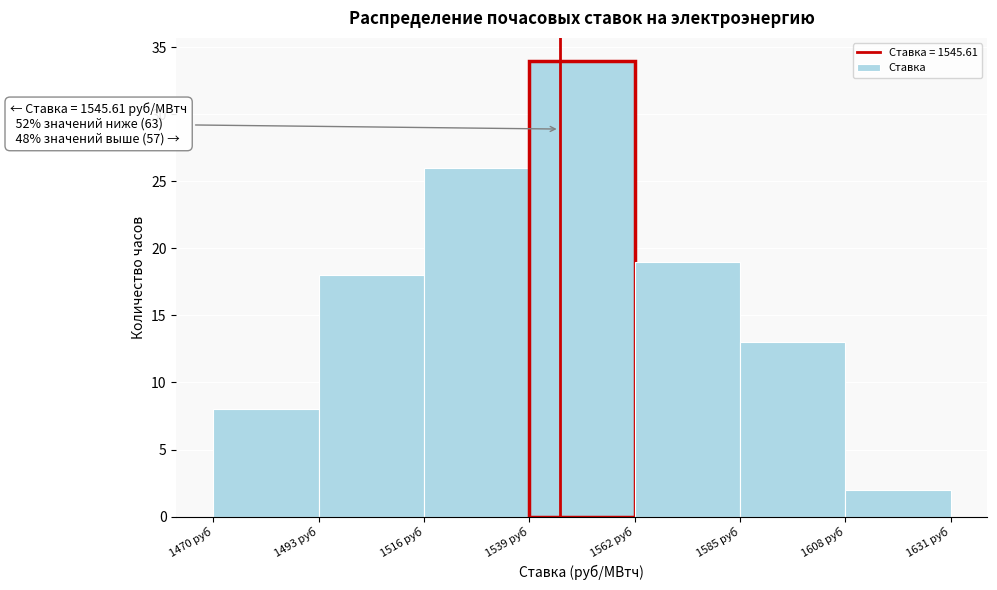

Which range on the x-axis has the tallest bar?

1539 to 1562